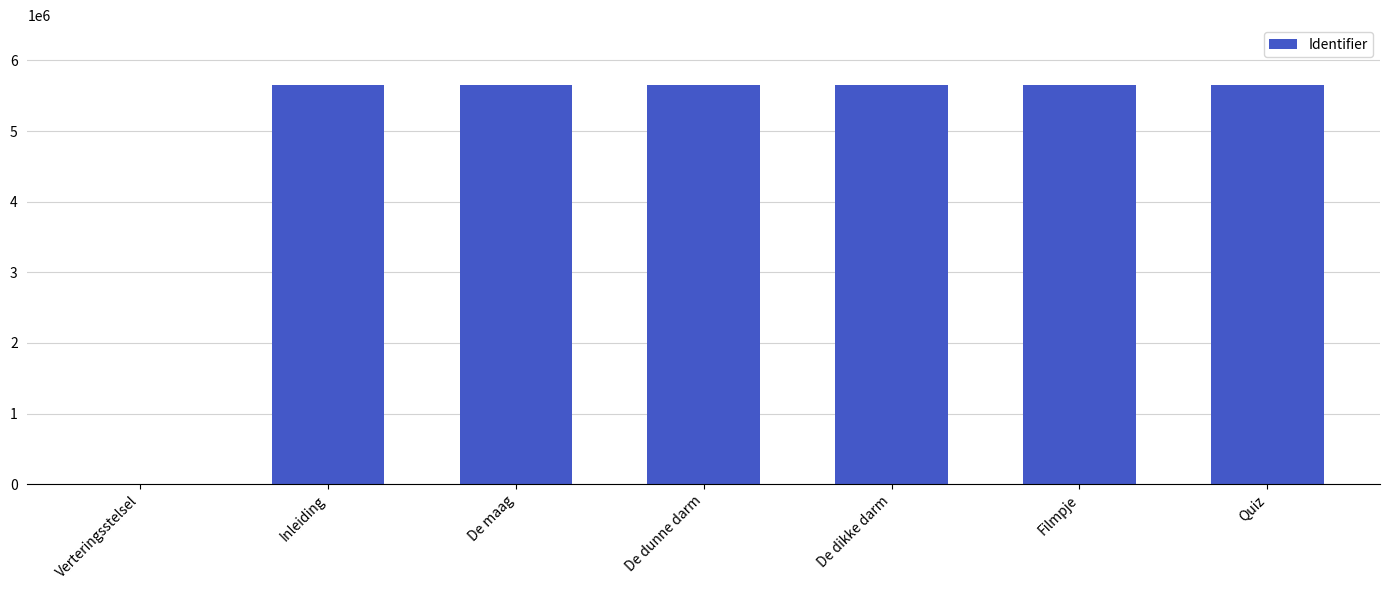

The value at Verteringsstelsel is -1837575. True or false?

False